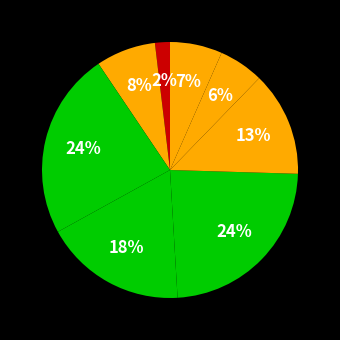

How many slices are in this pie chart?

8